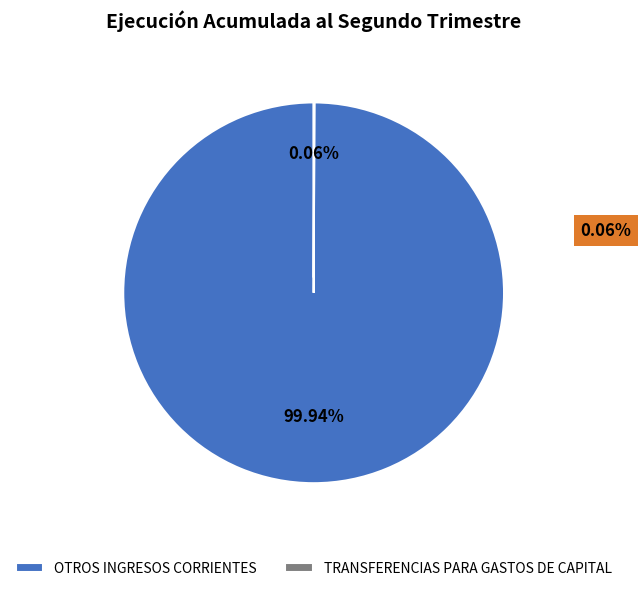

How much of the chart is everything except TRANSFERENCIAS PARA GASTOS DE CAPITAL?

99.9%